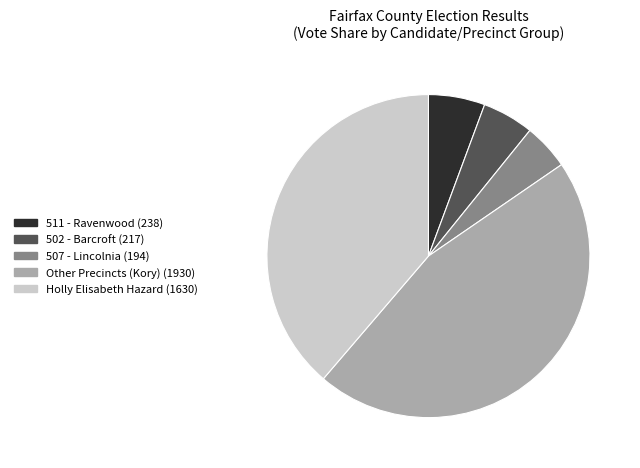

True or false: 511 - Ravenwood (238) accounts for 20% of the total.

False